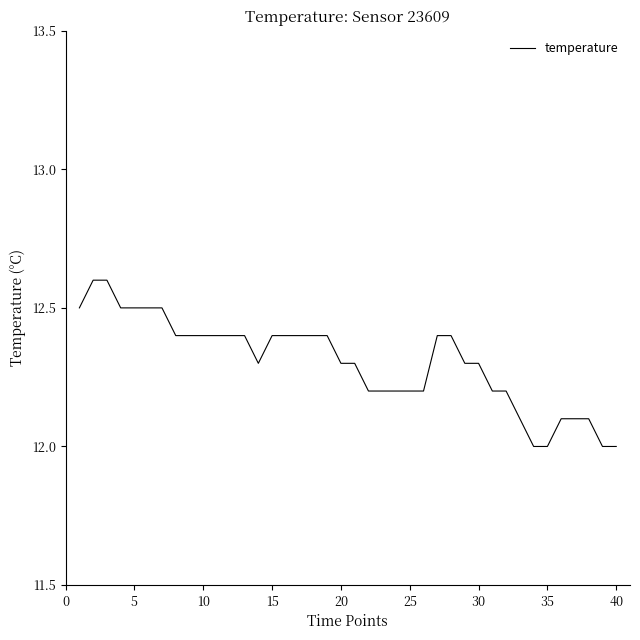

What is the maximum value shown in the chart?

12.6